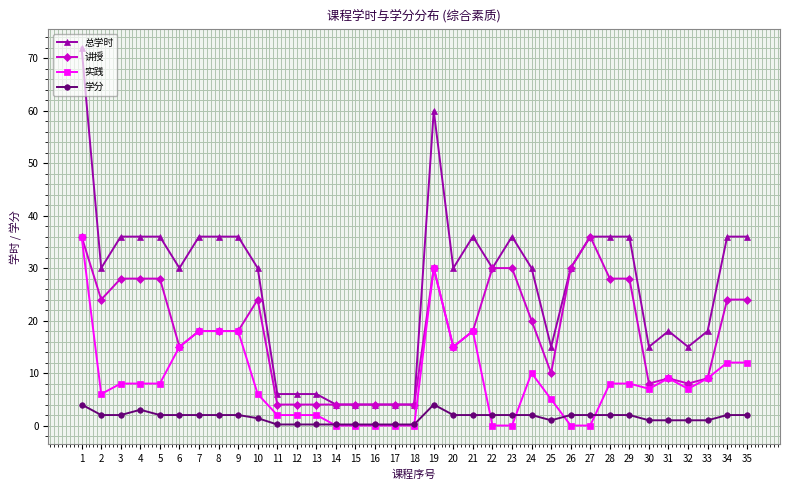

What is the spread (max minus min) of values at 13?

5.8